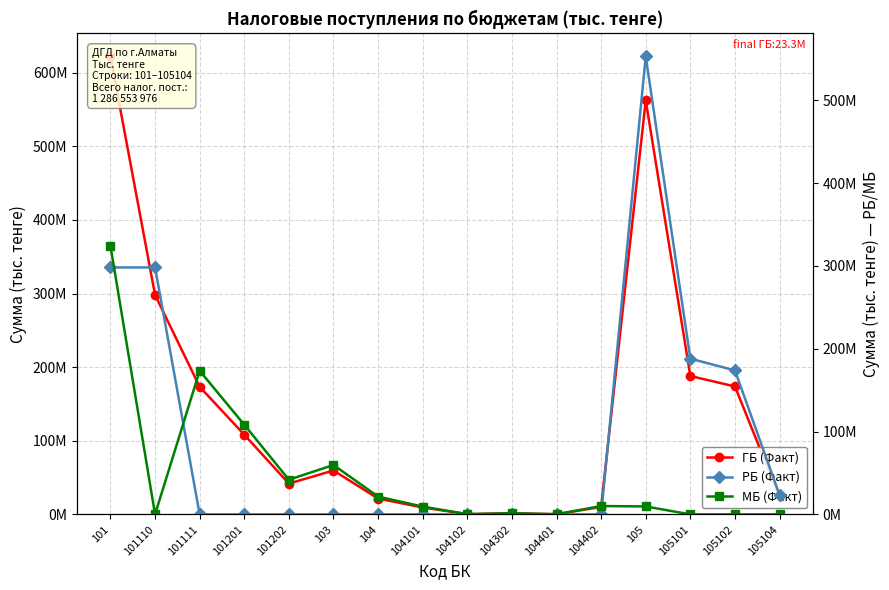

At which category is the sum across all series the highest?

101